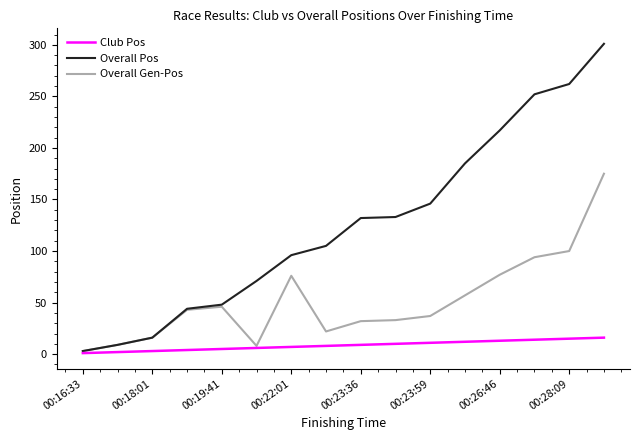

List the series in order of their overall mean, highest first.

Overall Pos, Overall Gen-Pos, Club Pos